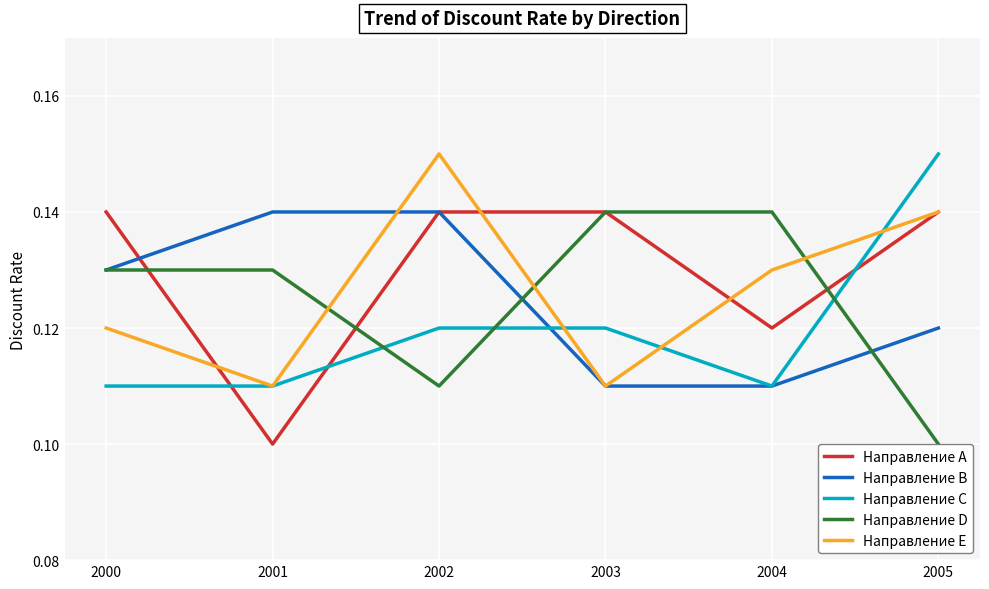

Which series has the largest total across all categories?

Направление A